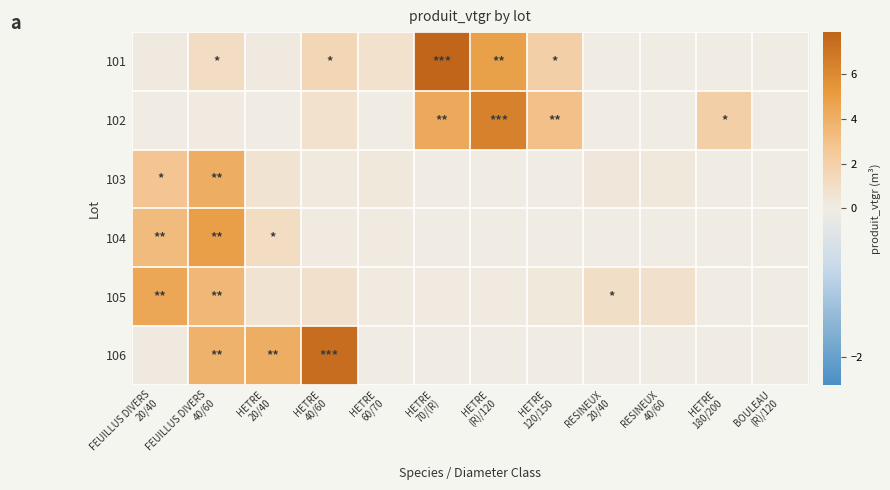

Which has a higher value, BOULEAU
(R)/120 or RESINEUX
40/60?

BOULEAU
(R)/120